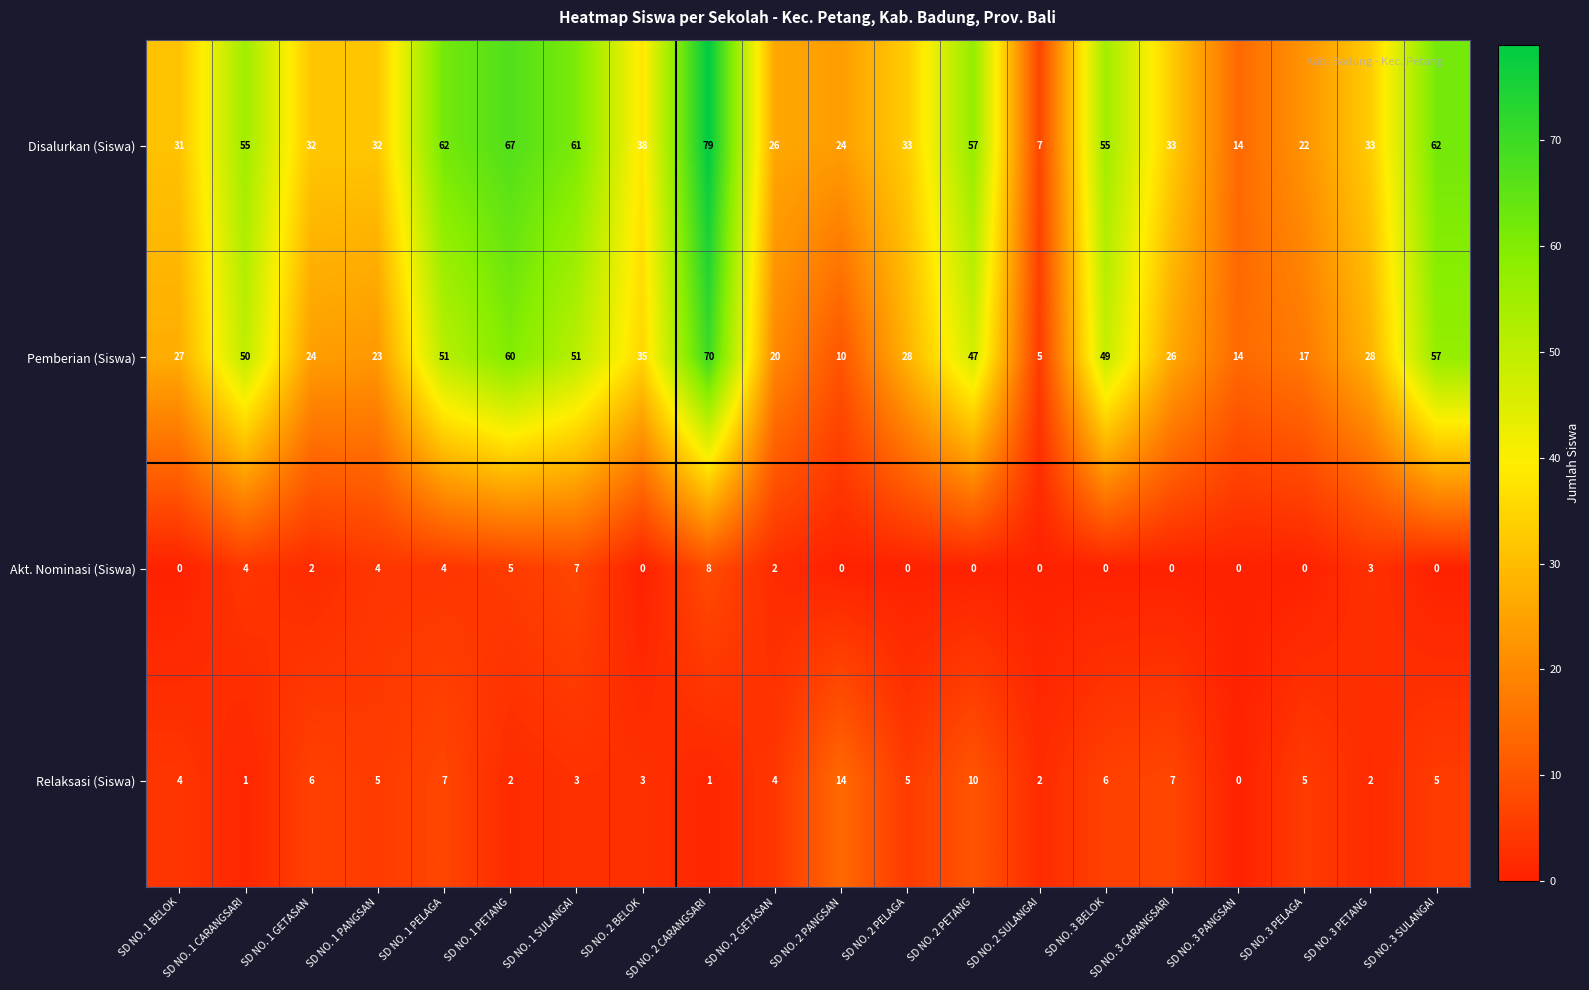

What value does the Disalurkan (Siswa) series have at SD NO. 3 PELAGA?

22